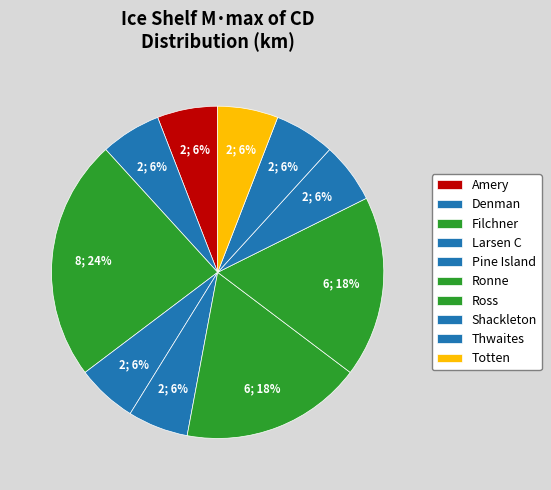

Count the number of slices in the pie.

10